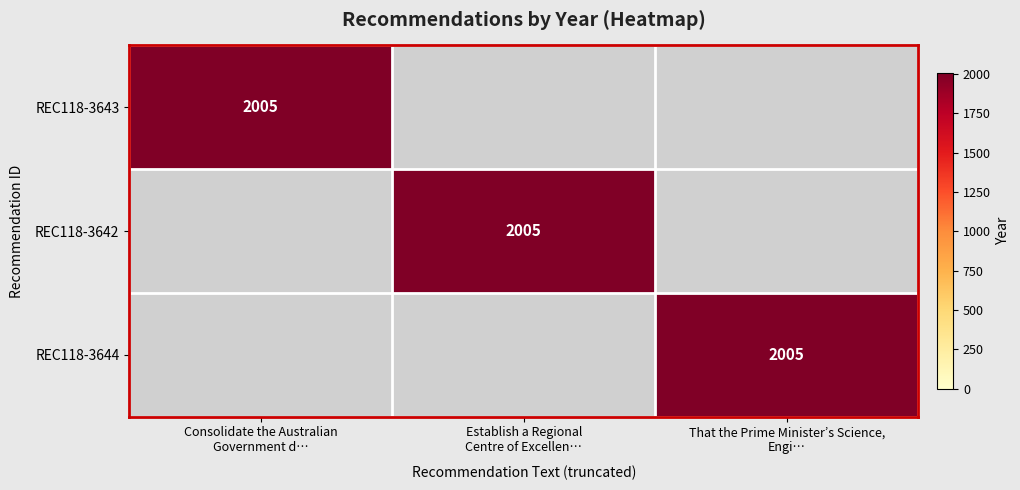

Between Consolidate the Australian
Government d… and Establish a Regional
Centre of Excellen…, which is larger?

Consolidate the Australian
Government d…